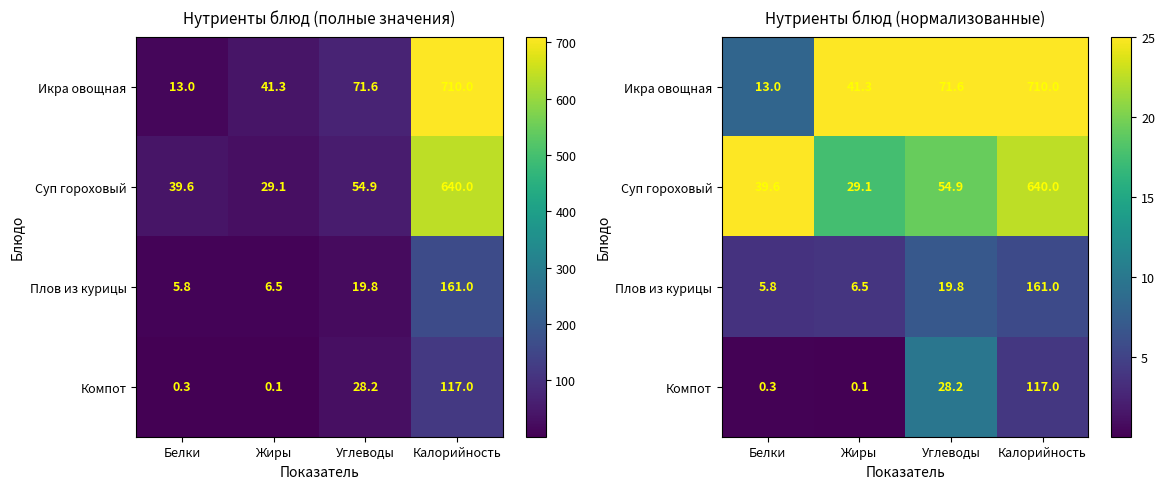

What is the minimum value shown in the chart?

0.1